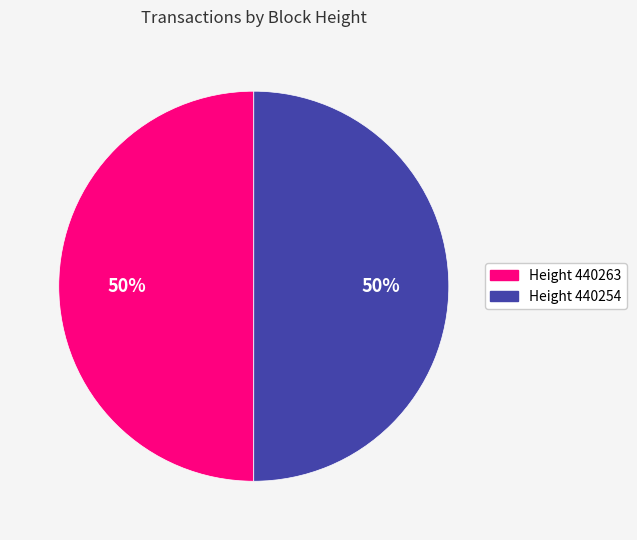

To the nearest percent, what is the average slice percentage?

50%